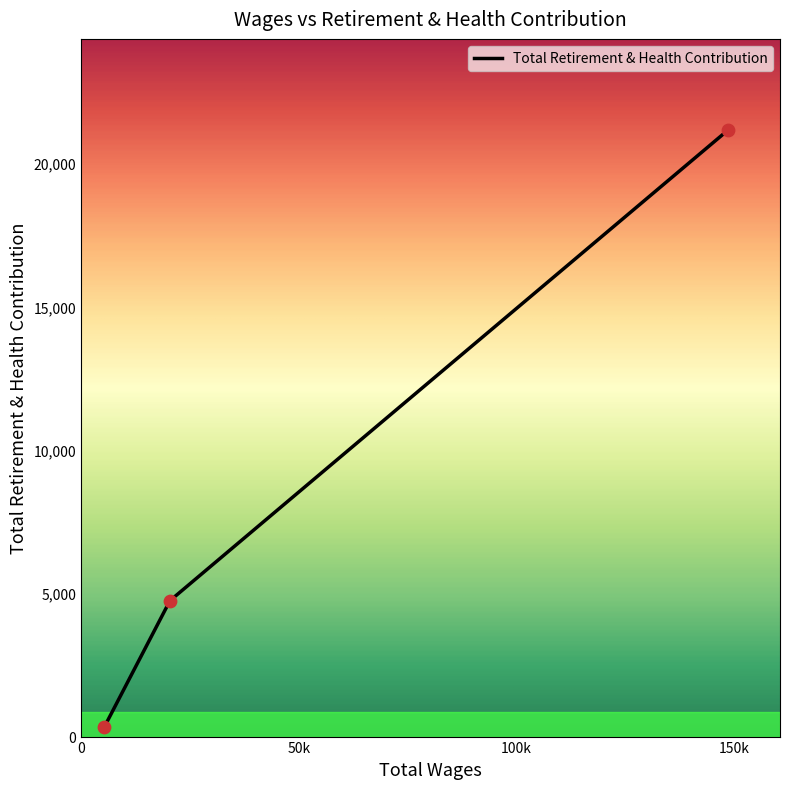

What is the average value?

8747